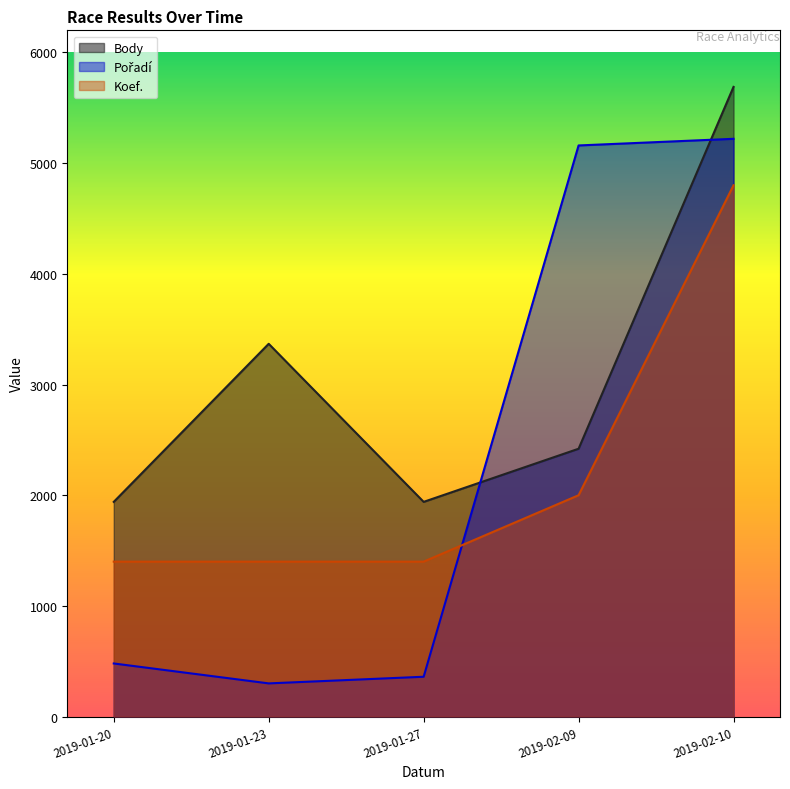

Reading left to right, transcribe all the data shown in this chart.

Body: 2019-01-20=1940	2019-01-23=3368	2019-01-27=1940	2019-02-09=2420	2019-02-10=5689
Pořadí: 2019-01-20=480	2019-01-23=300	2019-01-27=360	2019-02-09=5160	2019-02-10=5220
Koef.: 2019-01-20=1400	2019-01-23=1400	2019-01-27=1400	2019-02-09=2000	2019-02-10=4800